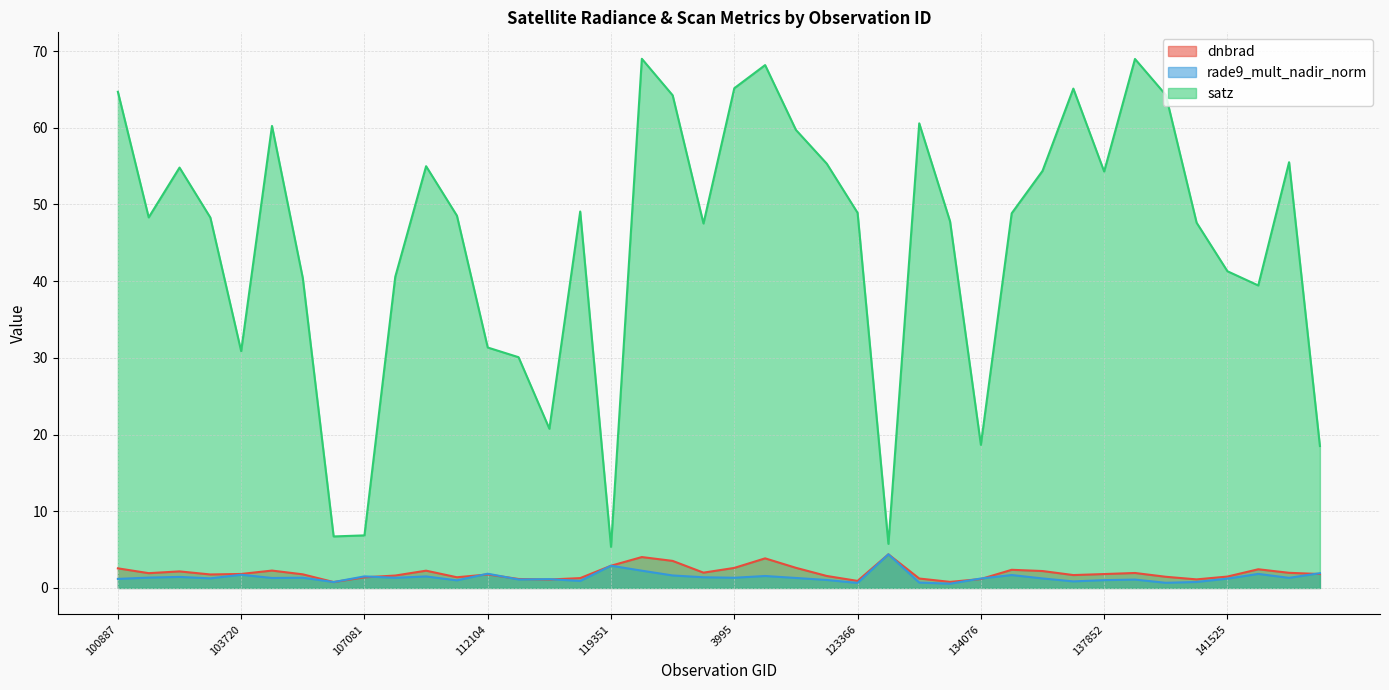

Which series changed the most between 101013 and 120740?

satz